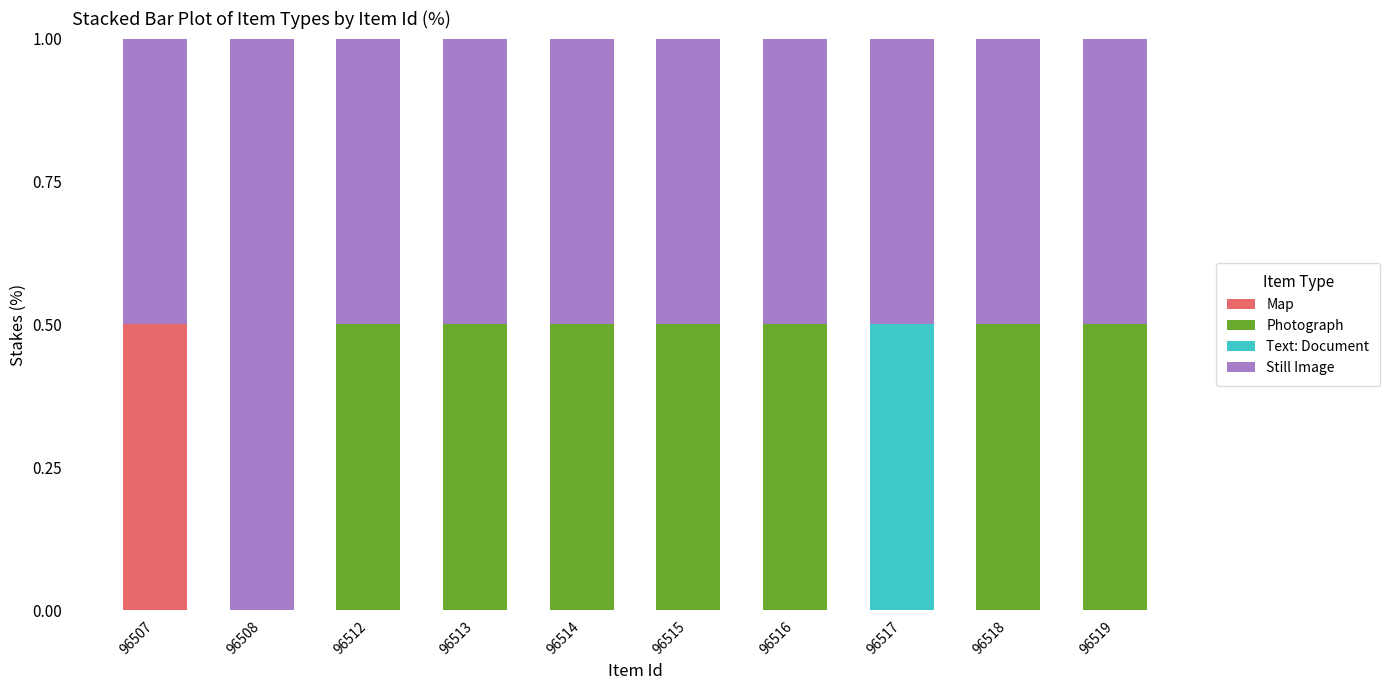

What are all the series names shown in the legend?

Map, Photograph, Text: Document, Still Image